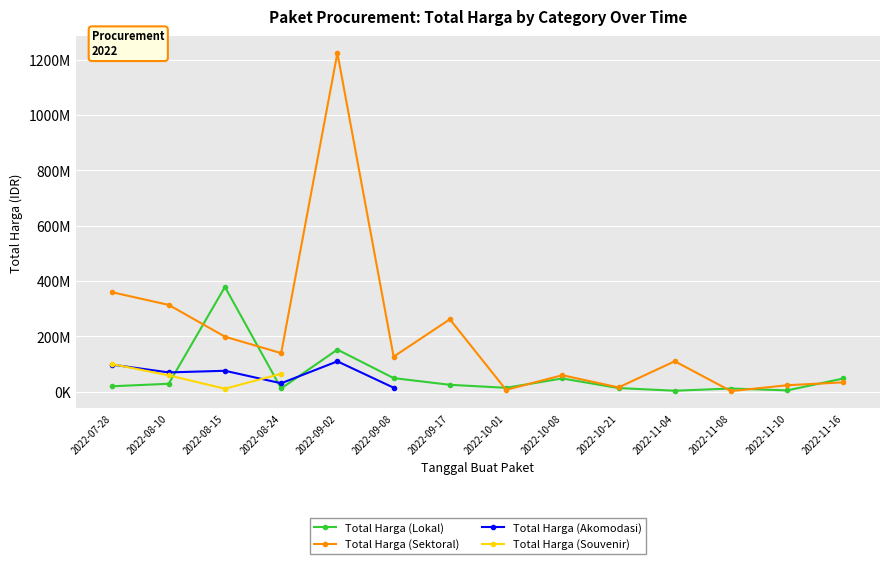

What is the label of the 9th point from the right?

2022-09-08